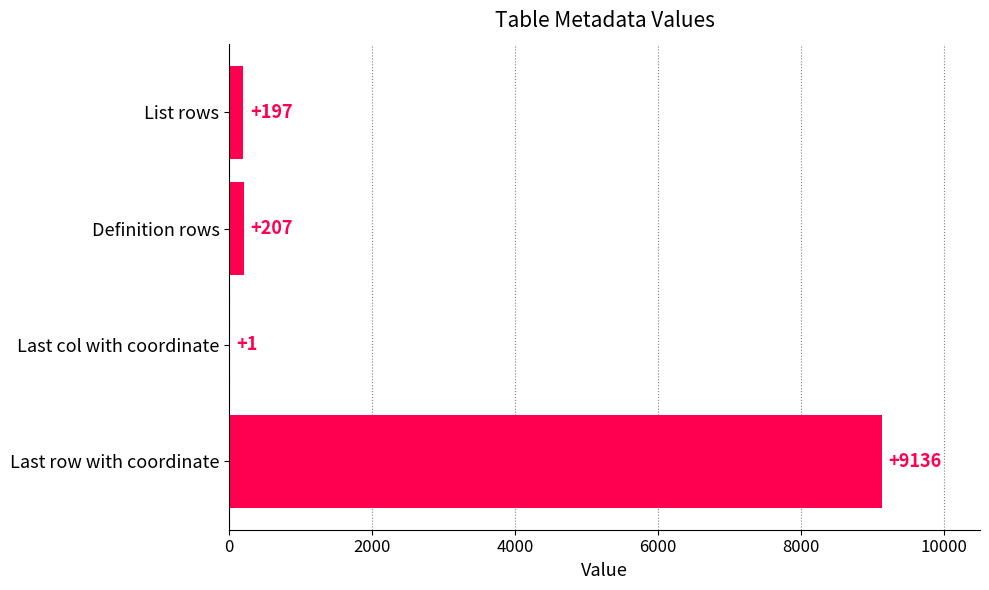

The chart shows a value of 207 at Definition rows. True or false?

True